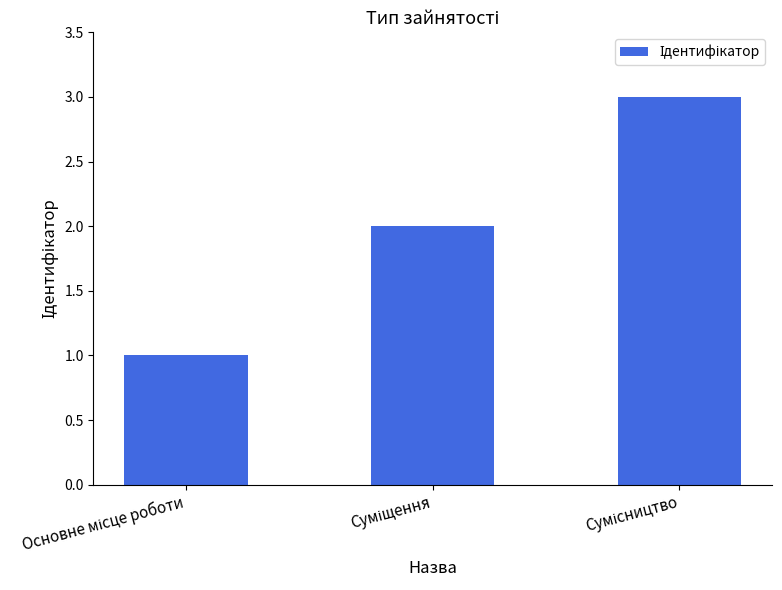

What is the greatest value displayed?

3